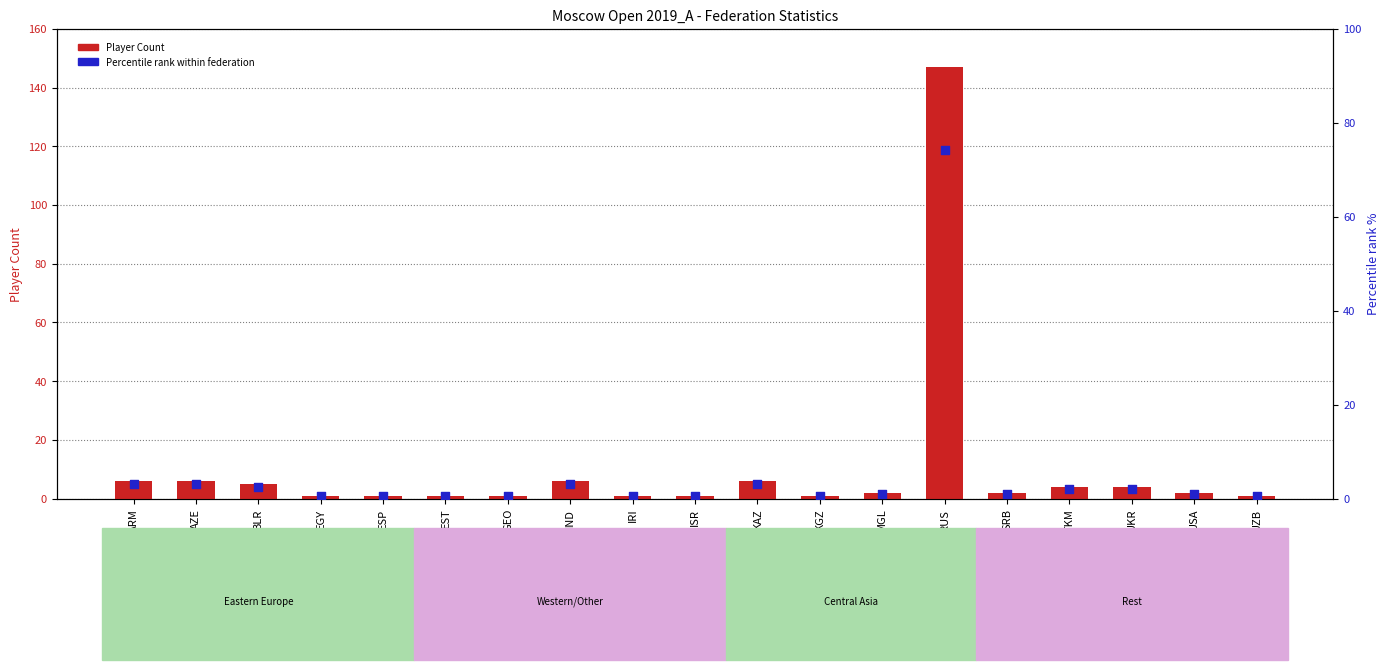

At which category is the sum across all series the highest?

RUS